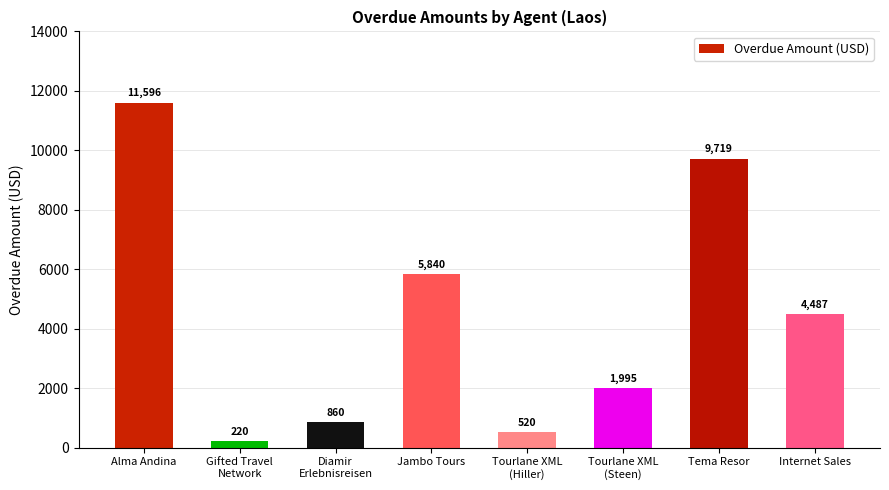

What is the value of the 6th bar from the left?

1995.0